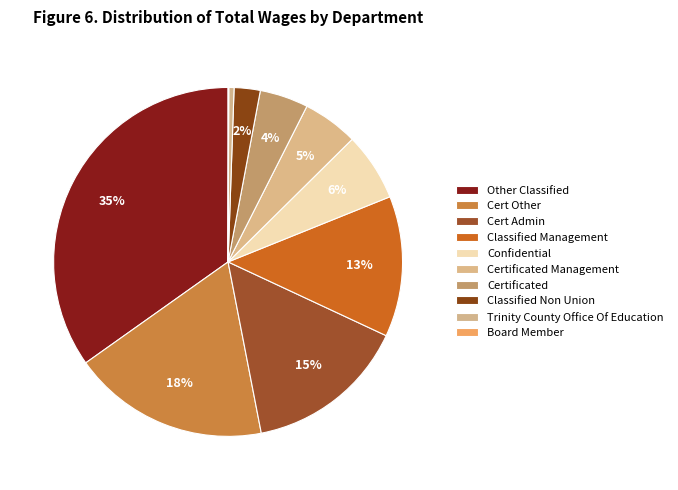

How many slices are in this pie chart?

10